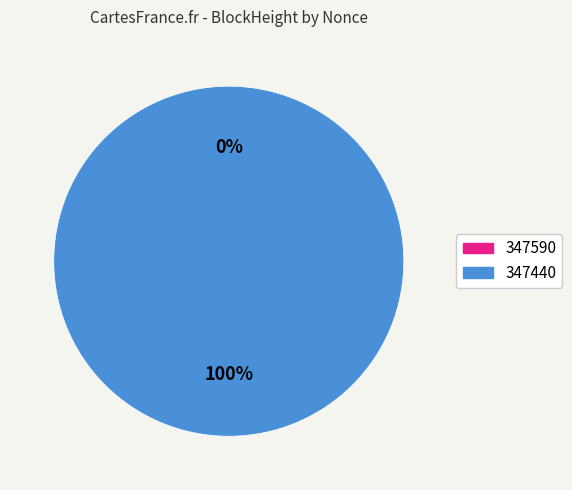

What is the largest slice in the pie chart?

347440